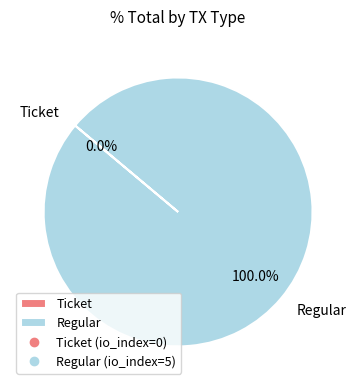

What percentage is the Regular slice, to the nearest percent?

100%